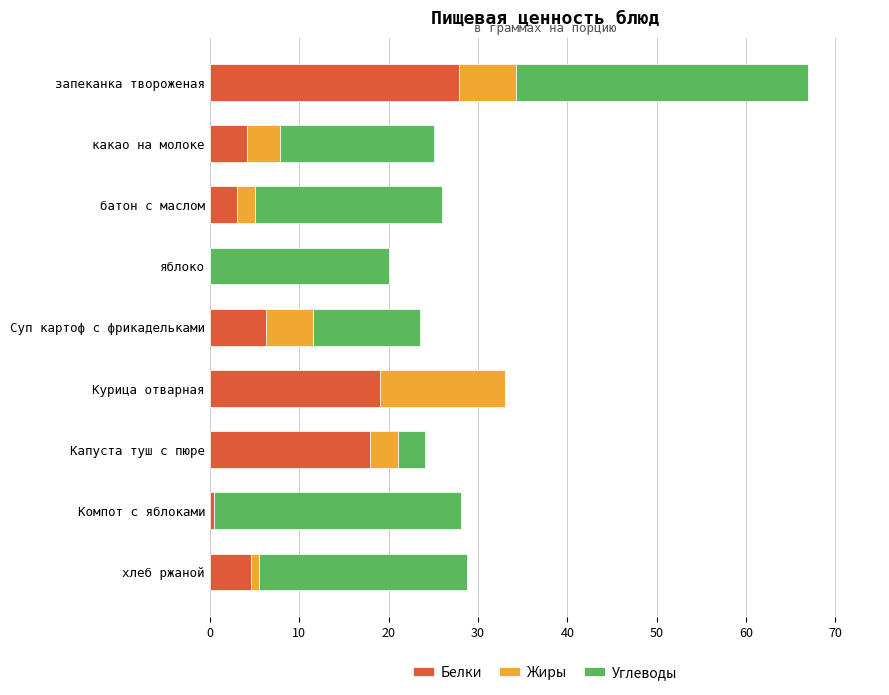

What is the highest value of the Белки series?

27.9